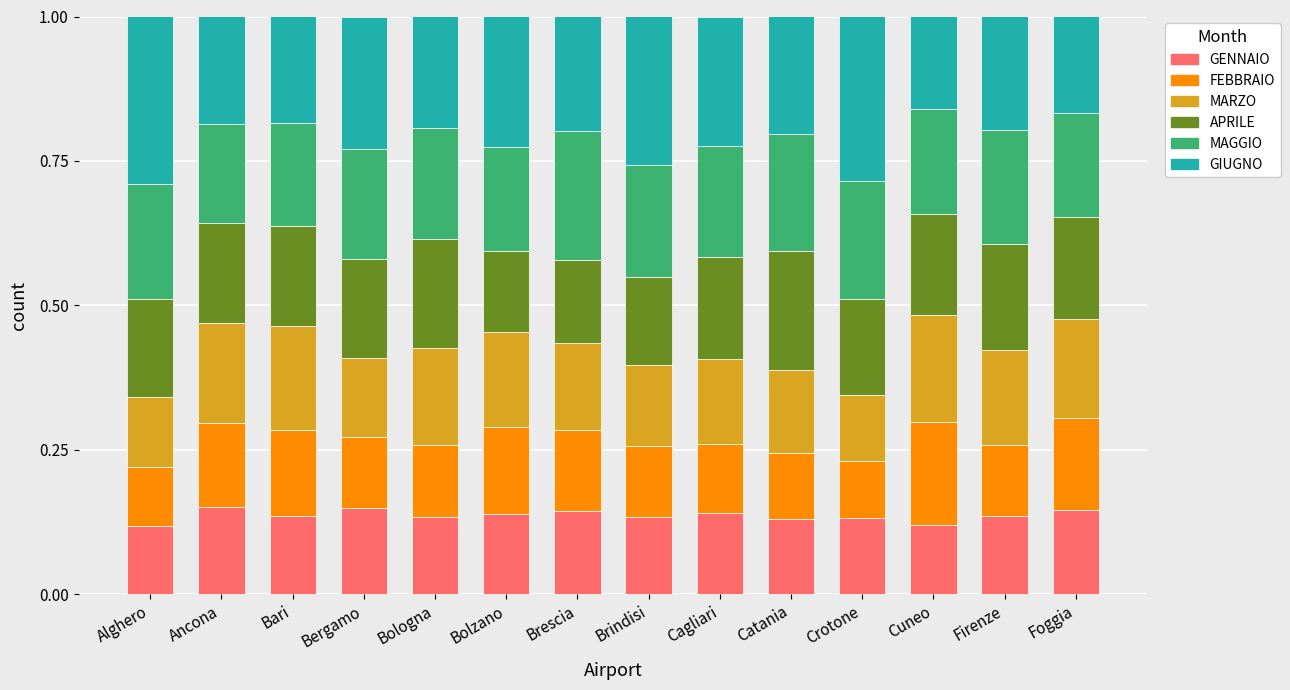

What is the total value across all series at Bergamo?

1.0